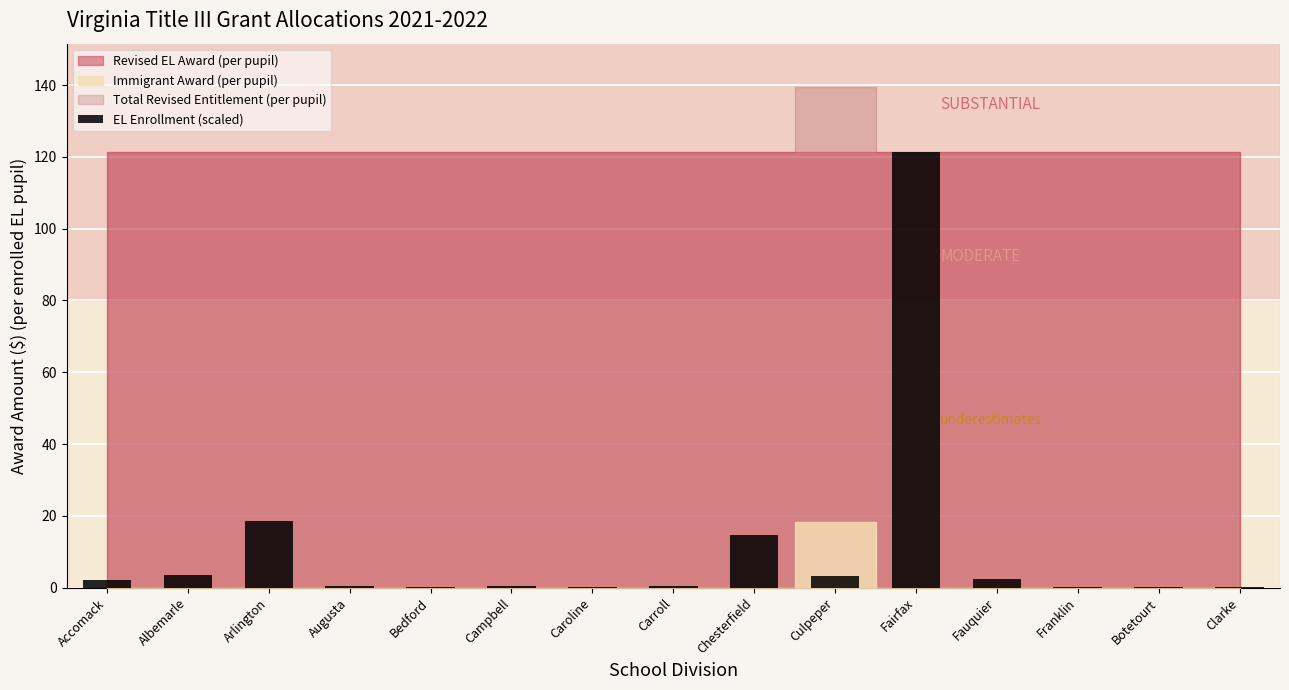

What is the sum of all values?

168.6